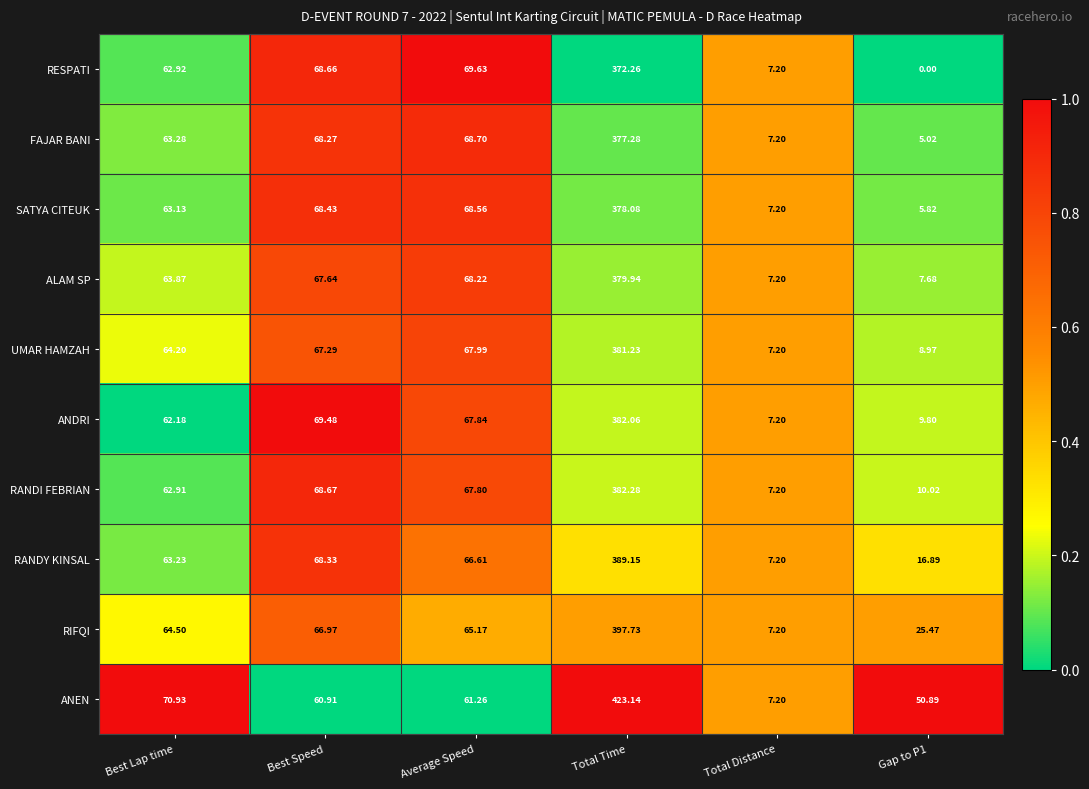

Between Best Lap time and Best Speed, which series saw the biggest shift?

ANEN